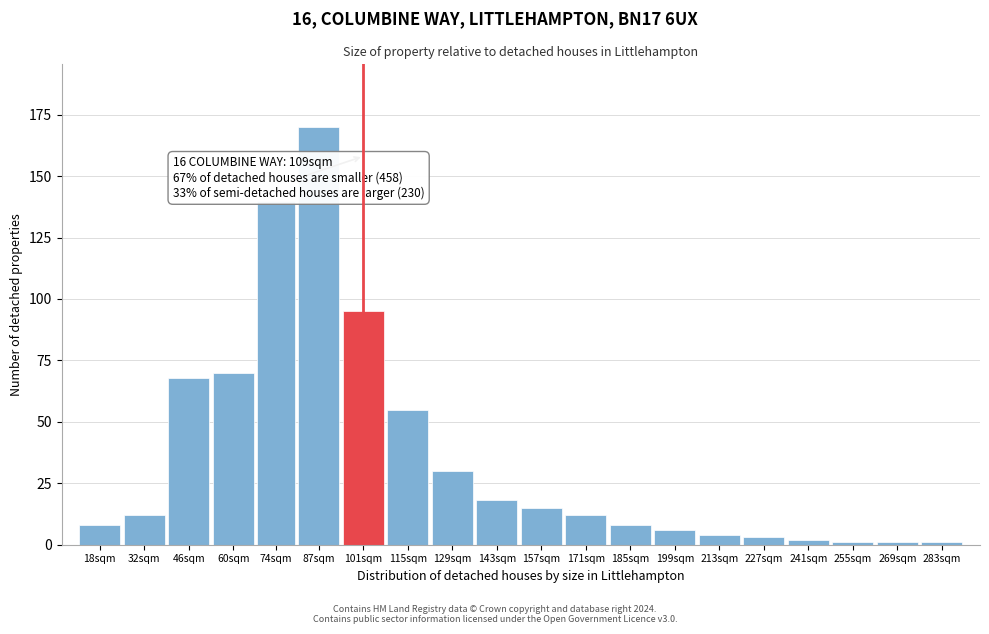

Reading right to left, what are all the values shown in this chart?

1	1	1	2	3	4	6	8	12	15	18	30	55	95	170	140	70	68	12	8